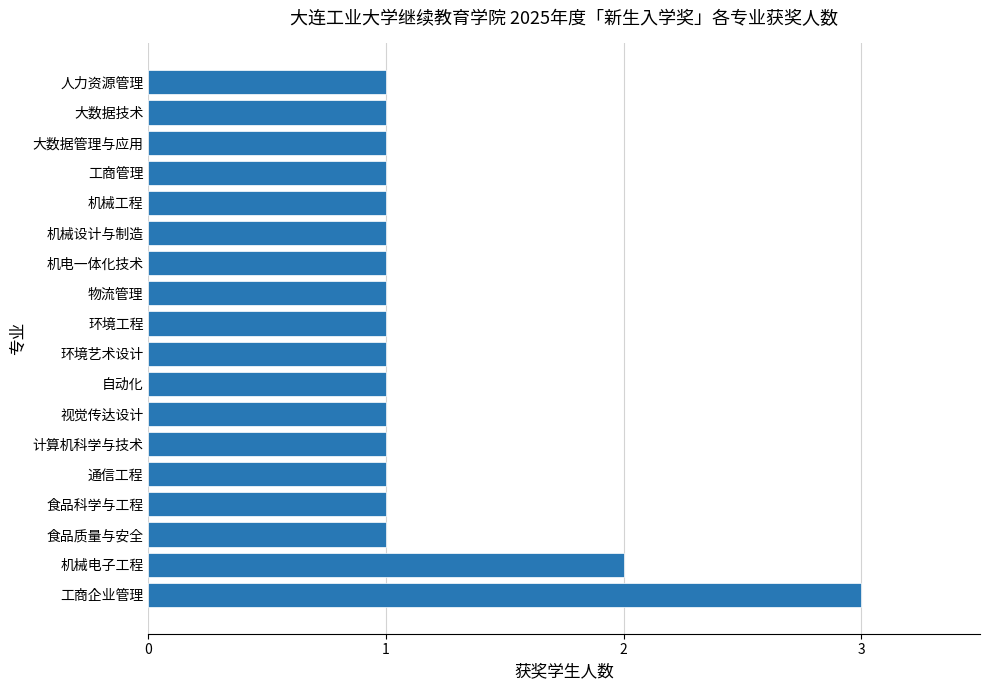

What is the sum of all values?

21